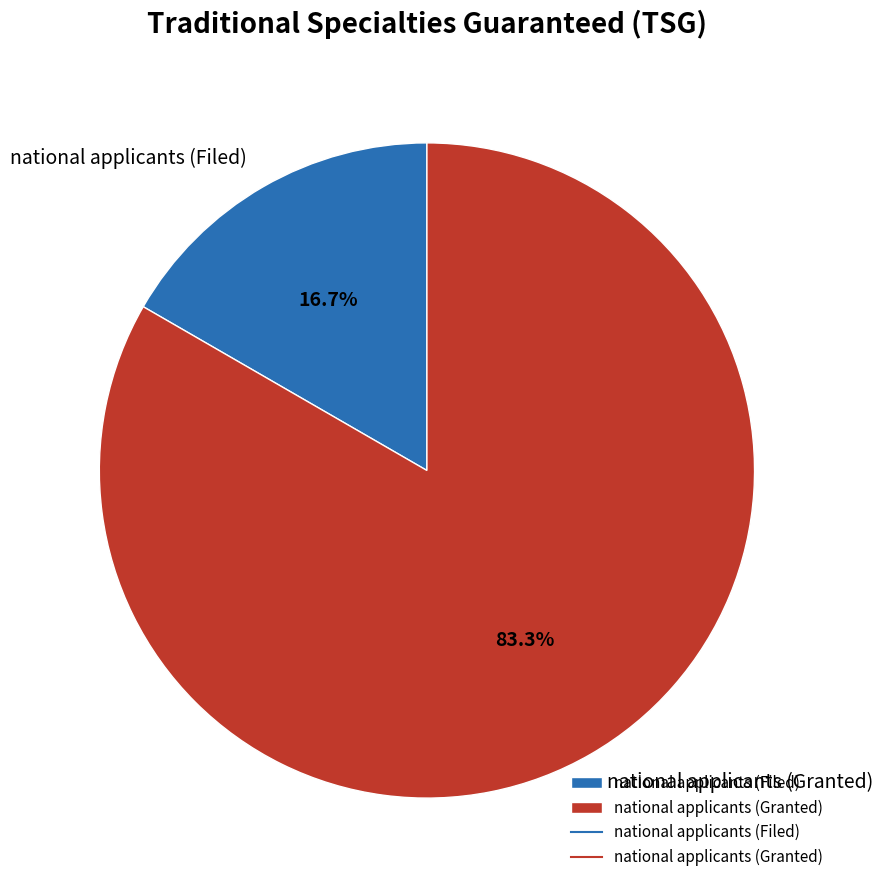

To the nearest percent, what is the combined percentage of national applicants (Filed) and national applicants (Granted)?

100%